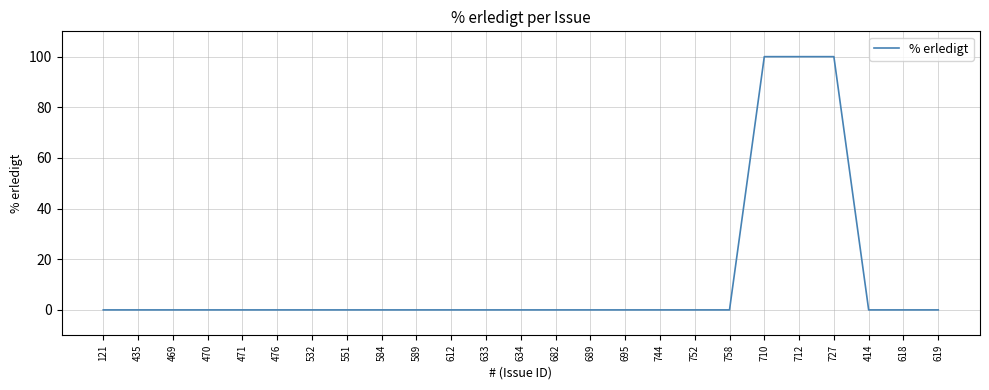

What is the difference between the maximum and minimum values?

100